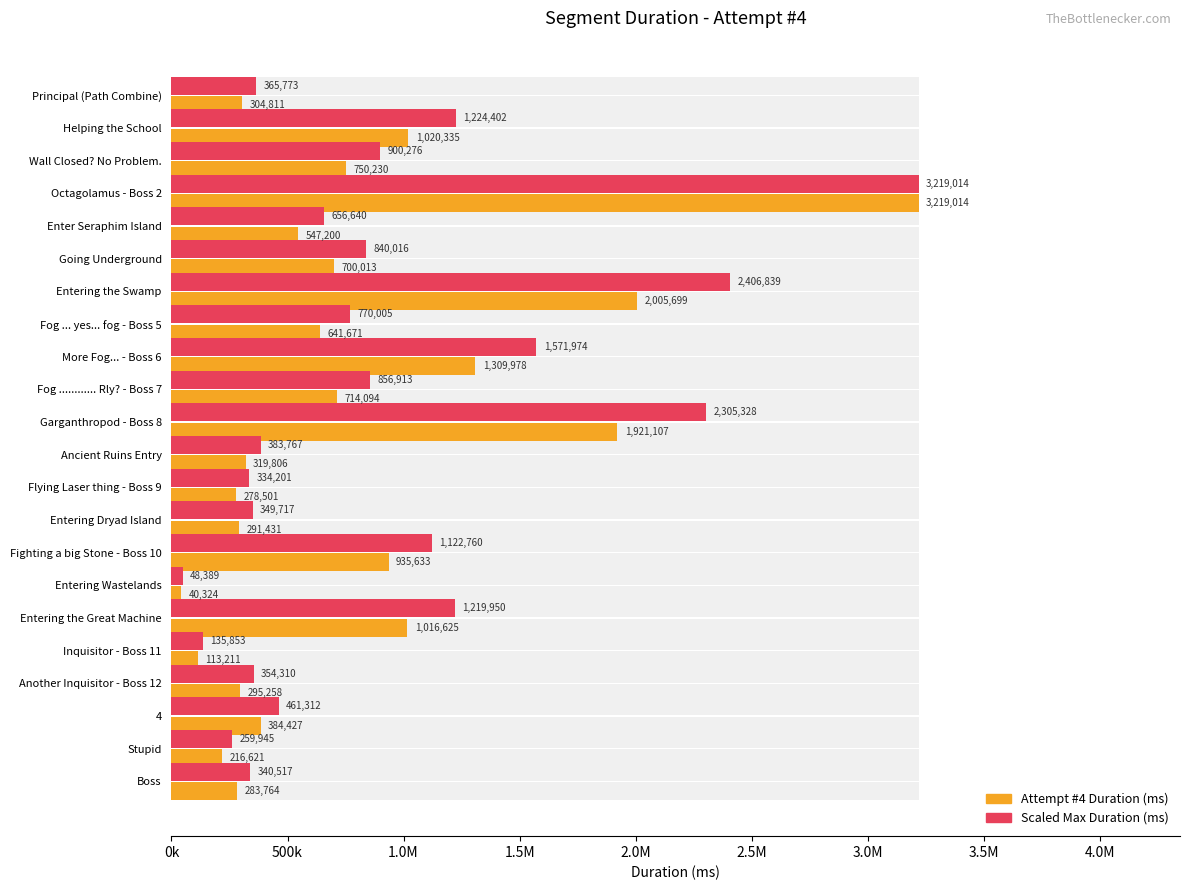

What is the difference between the maximum and minimum values in the Scaled Max Duration (ms) series?

3170625.2